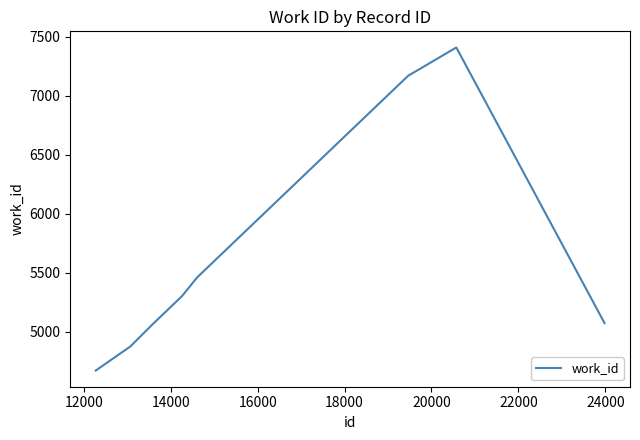

How many interior local peaks (higher than both neighbors) does the data have?

1